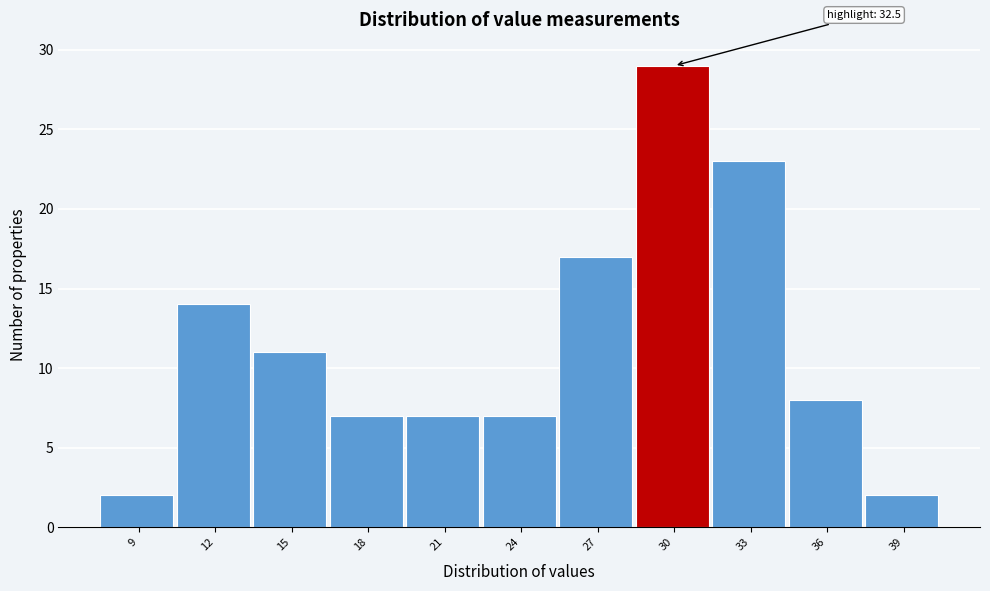

Reading left to right, what are all the values shown in this chart?

2	14	11	7	7	7	17	29	23	8	2